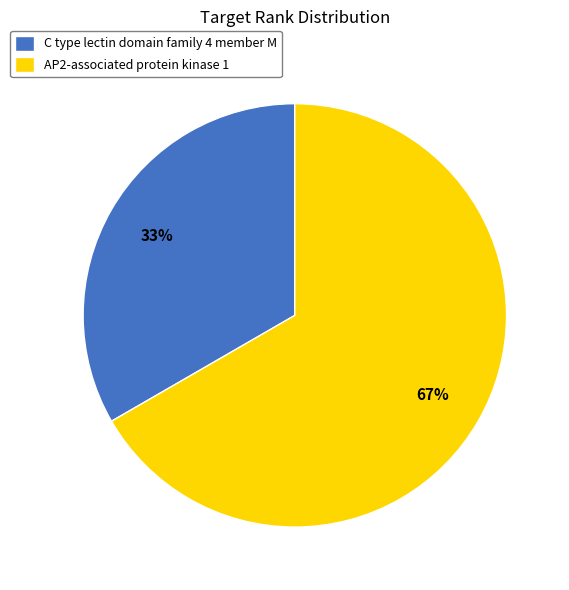

To the nearest percent, what portion does C type lectin domain family 4 member M represent?

33%